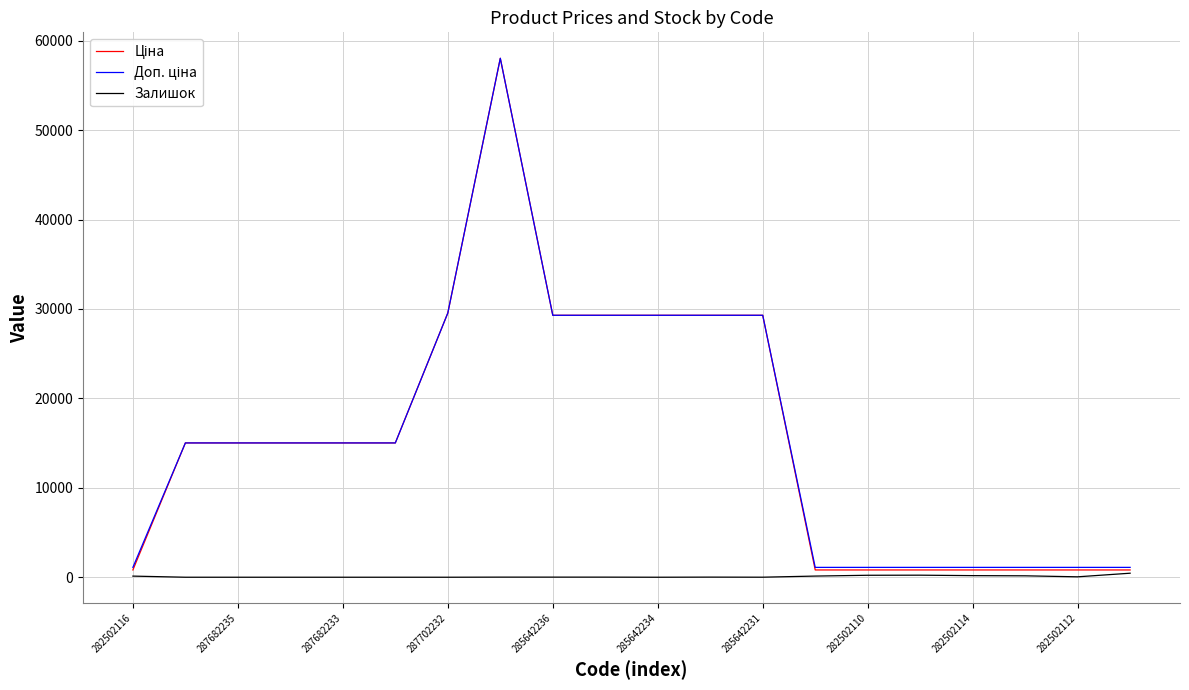

What is the maximum value shown in the chart?

58037.0